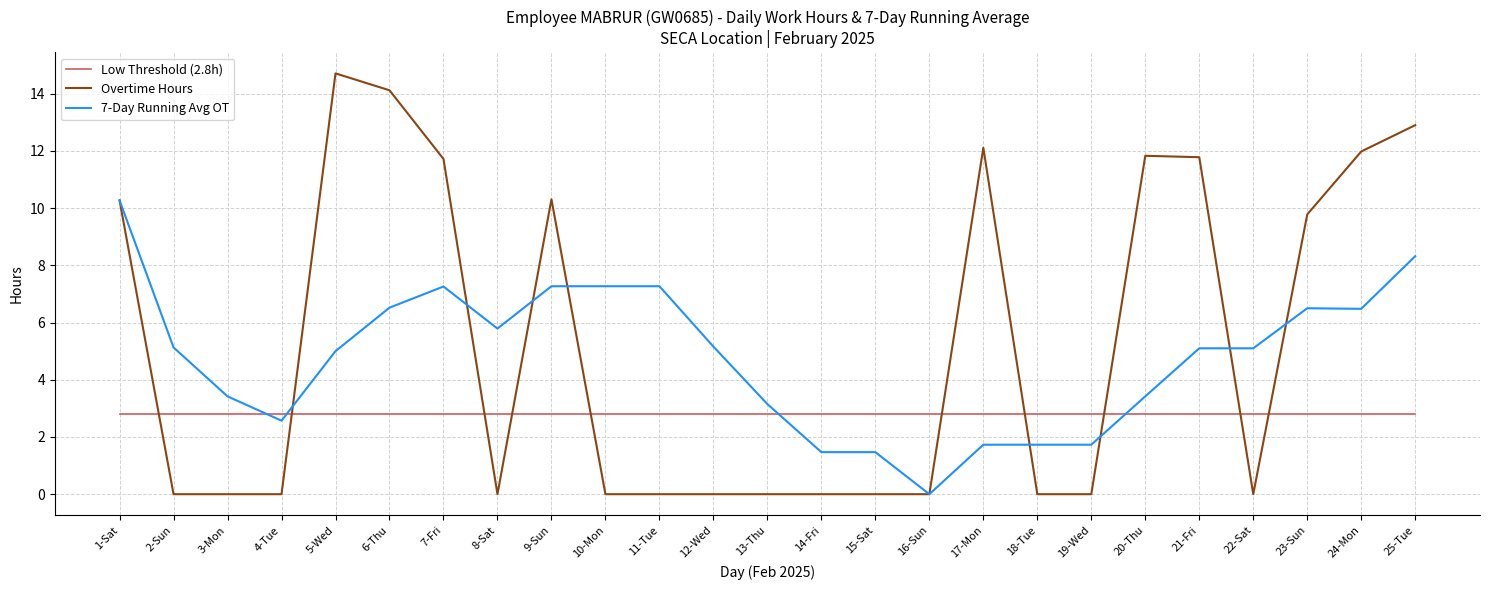

True or false: Overtime Hours and Low Threshold (2.8h) cross at least once.

True